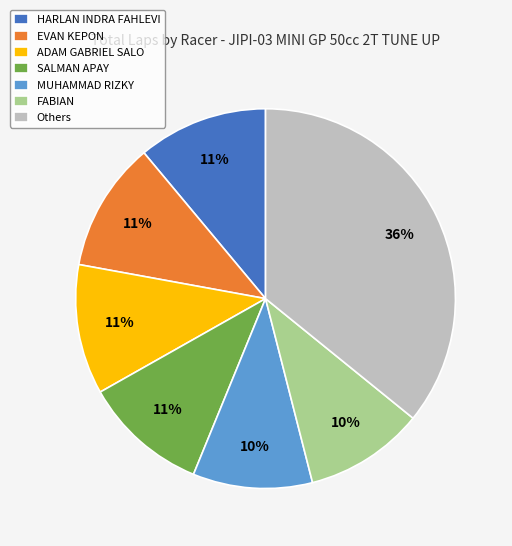

Do MUHAMMAD RIZKY and HARLAN INDRA FAHLEVI together represent more than half of the pie?

No